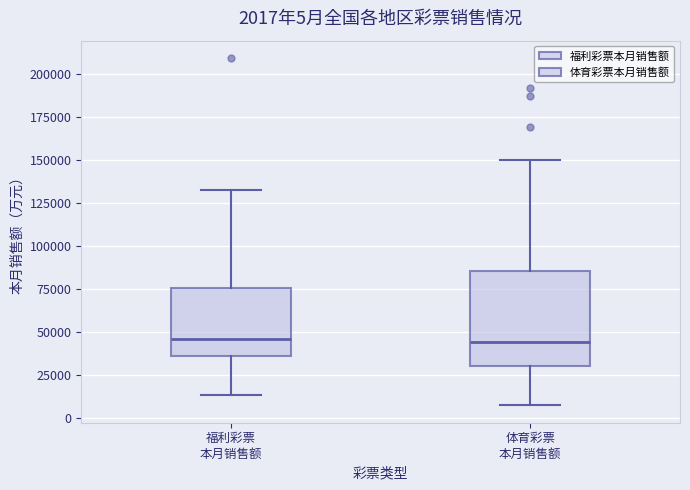

Which box is the tallest, from its lower edge to its upper edge?

体育彩票 本月销售额